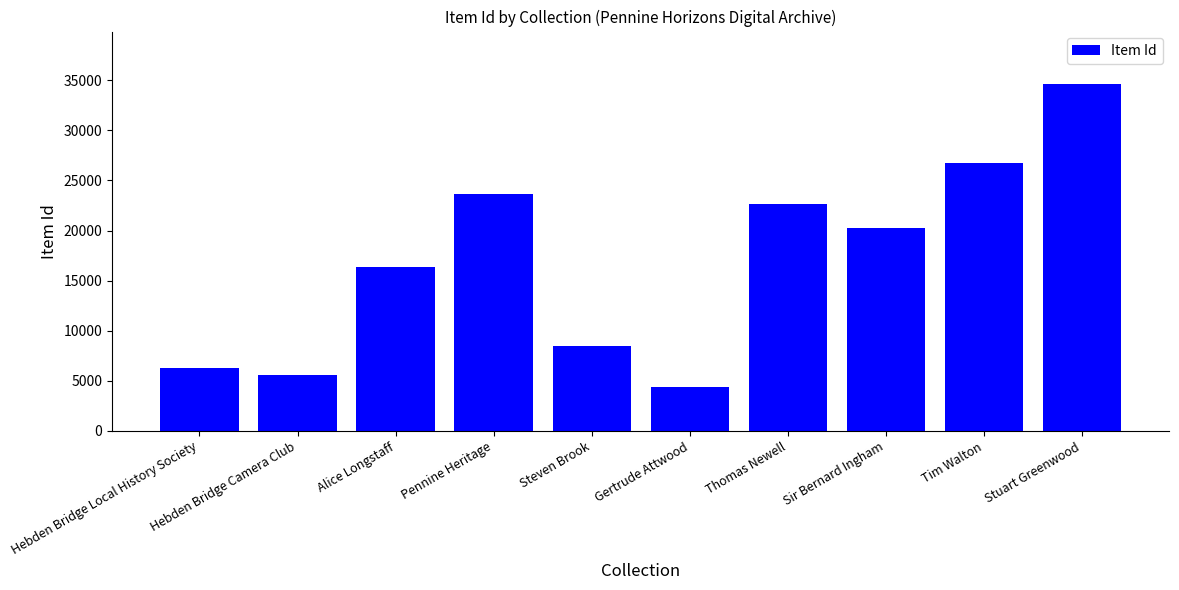

Reading left to right, what are all the values shown in this chart?

Hebden Bridge Local History Society=6245	Hebden Bridge Camera Club=5541	Alice Longstaff=16318	Pennine Heritage=23603	Steven Brook=8435	Gertrude Attwood=4329	Thomas Newell=22617	Sir Bernard Ingham=20273	Tim Walton=26720	Stuart Greenwood=34665